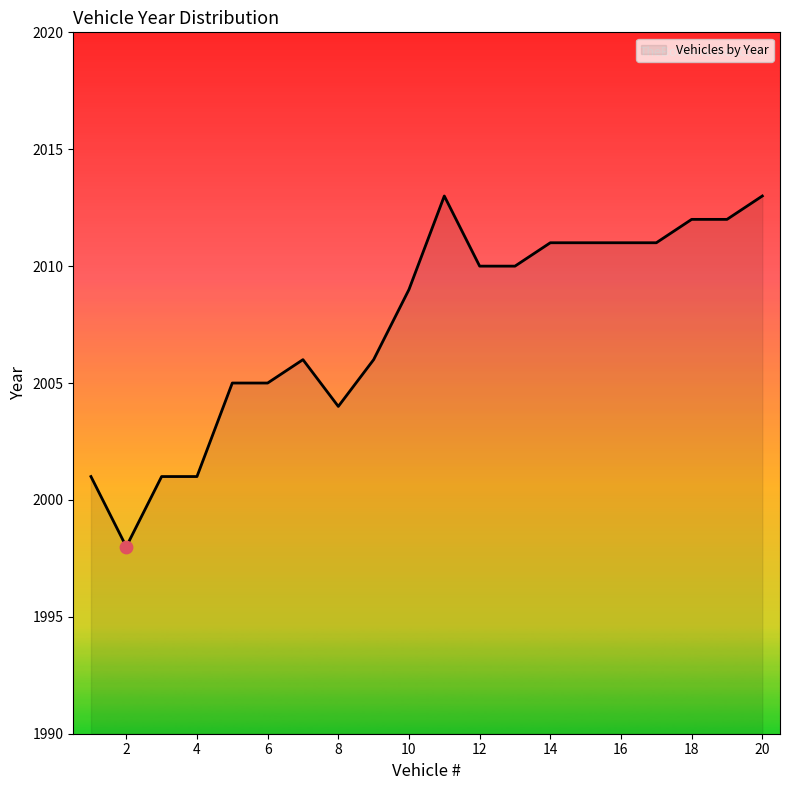

What is the difference between the maximum and minimum values?

15